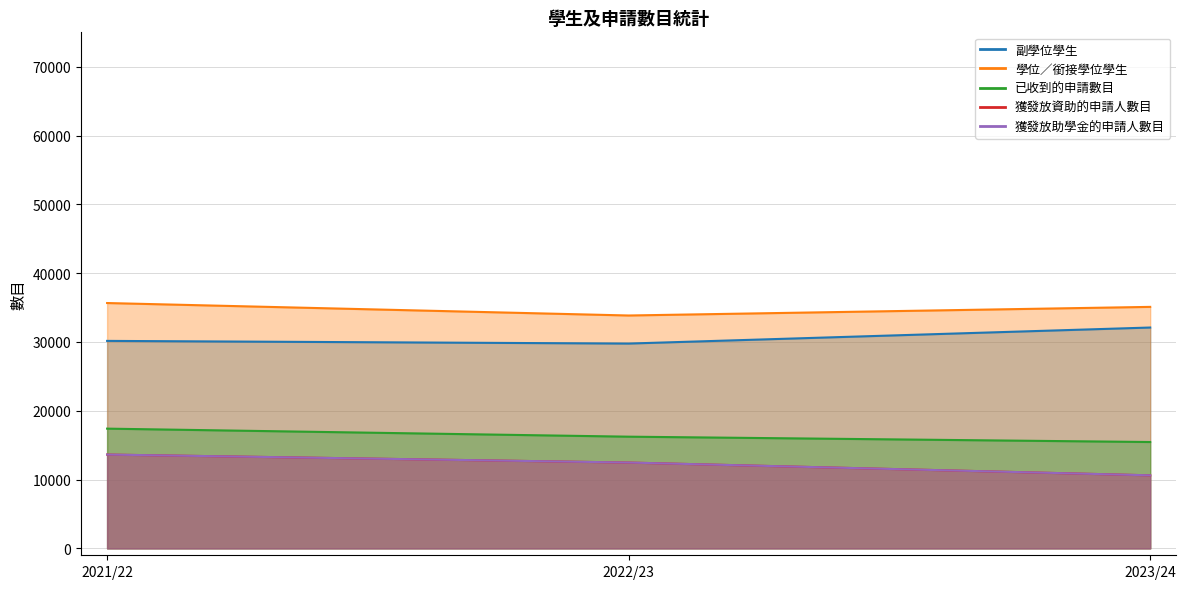

Is it true that 獲發放資助的申請人數目 equals 3185 at 2021/22?

False